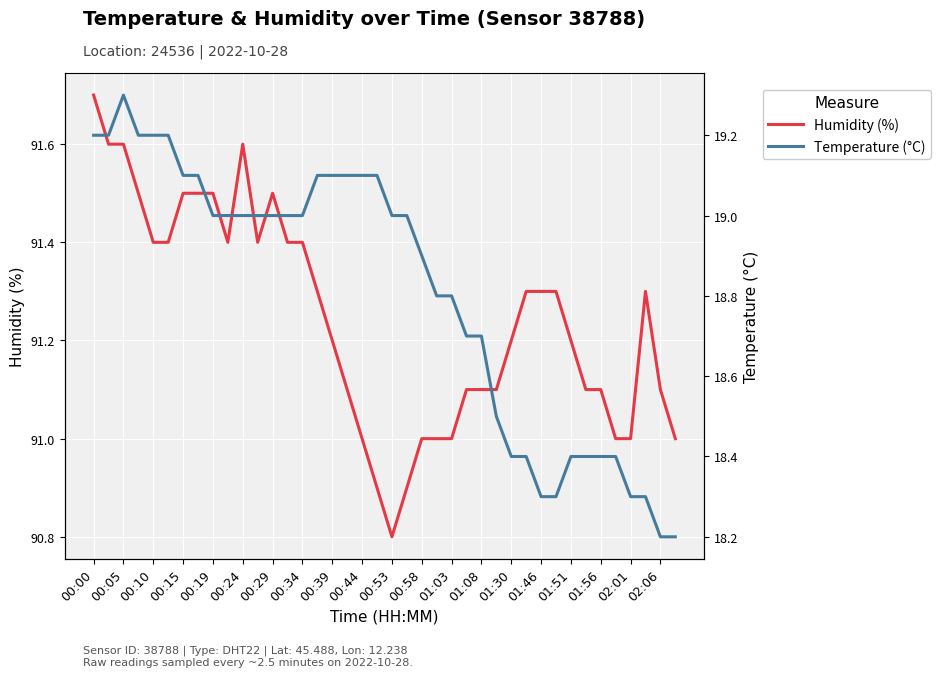

The value of Humidity (%) at 00:58 is 91.0. True or false?

True